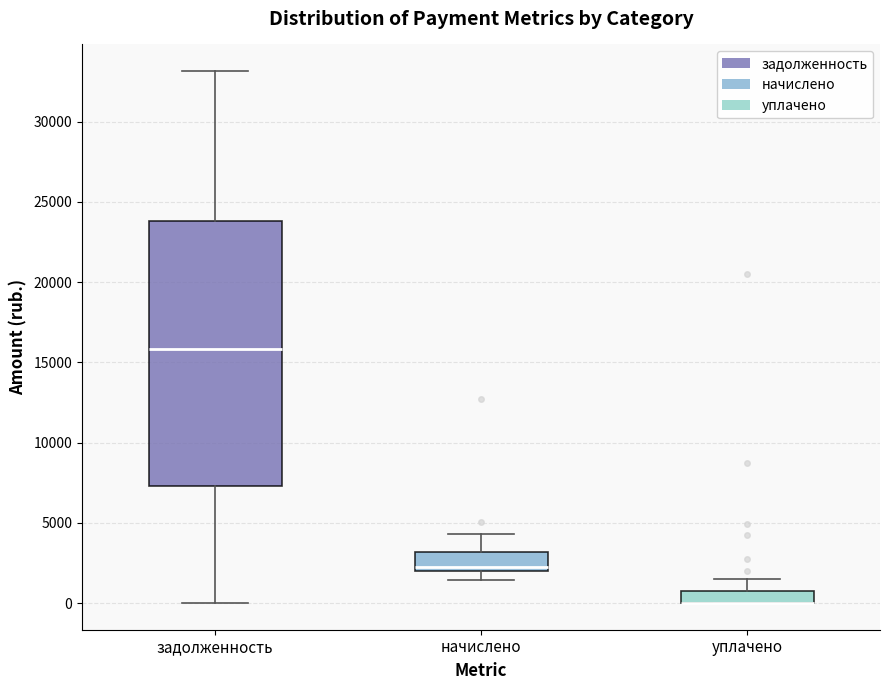

Reading left to right, read every box against the y-axis: the position of its median line, the range the box covers, and the ends of its whiskers. The values are not printed on the chart, so give them approximately, as read against the axis.

задолженность: median 16000, box 7500 to 24000, whiskers 0 to 33000
начислено: median 2500, box 2000 to 3000, whiskers 1500 to 4500
уплачено: median 0 (drawn on the box's lower edge), box 0 to 1000, whiskers 0 to 1500